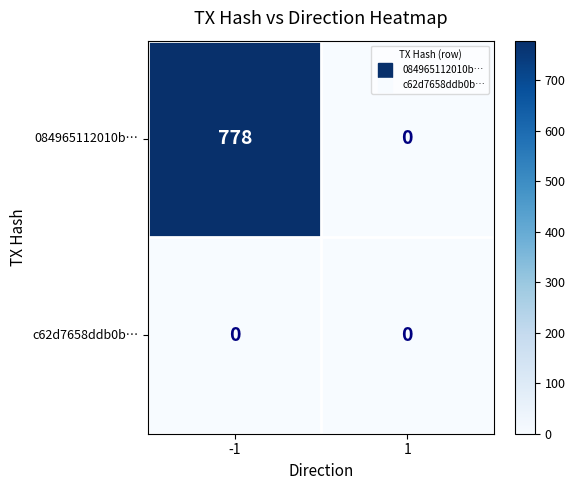

Which category has the highest value across all series?

-1